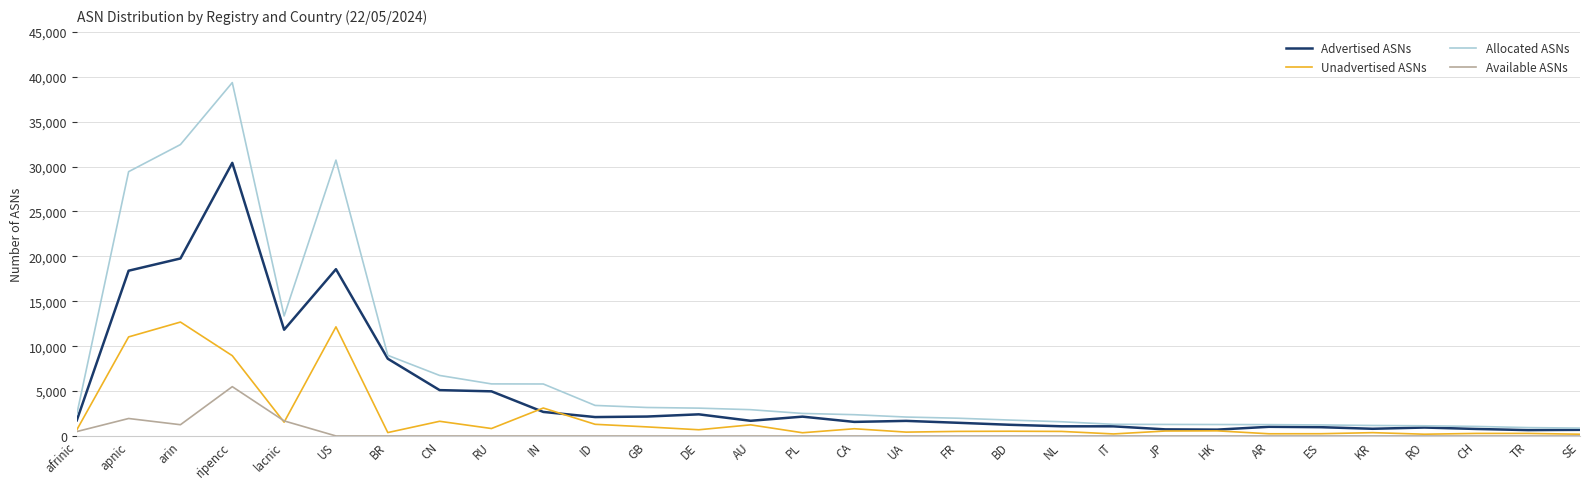

What is the difference between the Advertised ASNs values at ID and arin?

17662